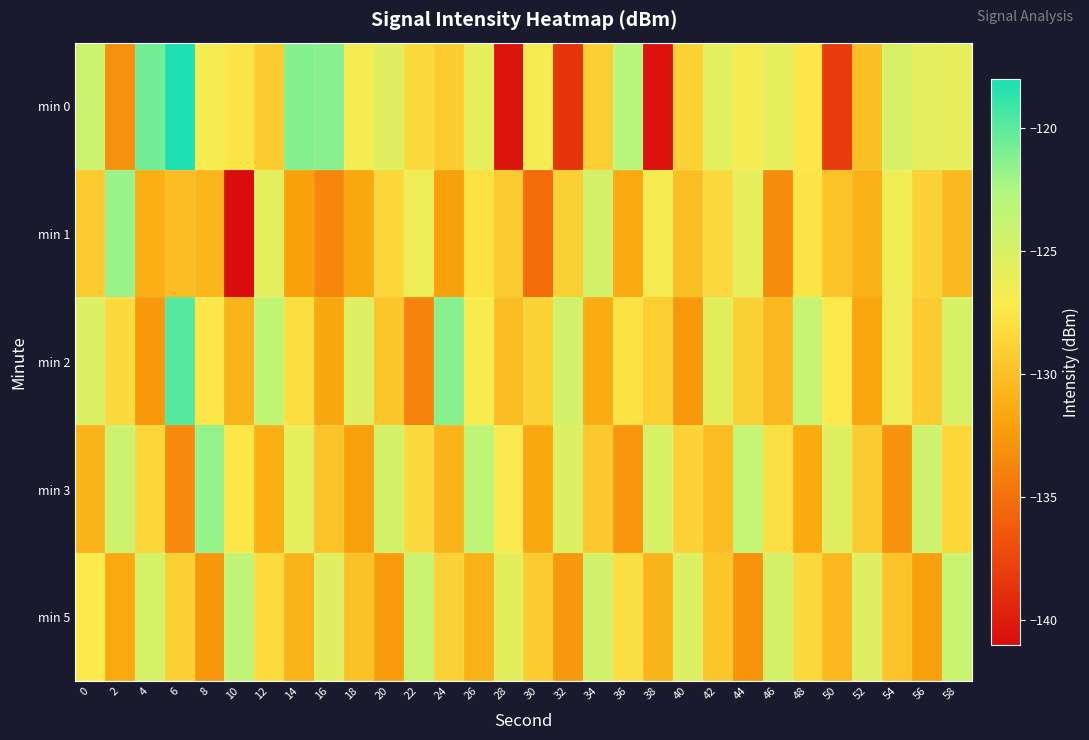

Between 52 and 46, which is larger?

46